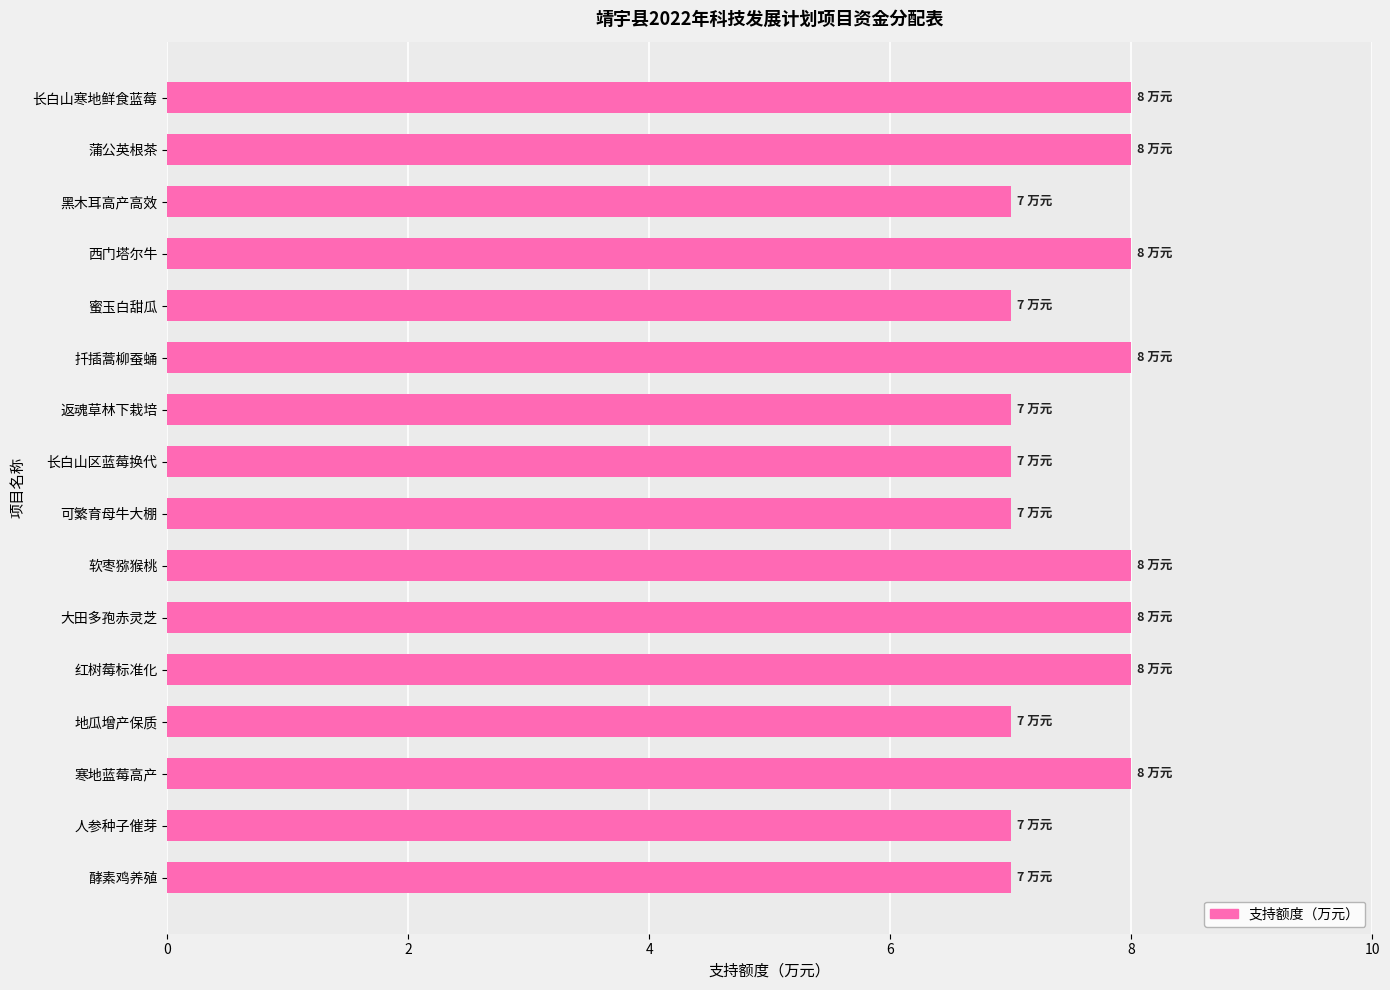

The value at 返魂草林下栽培 is 7. True or false?

True